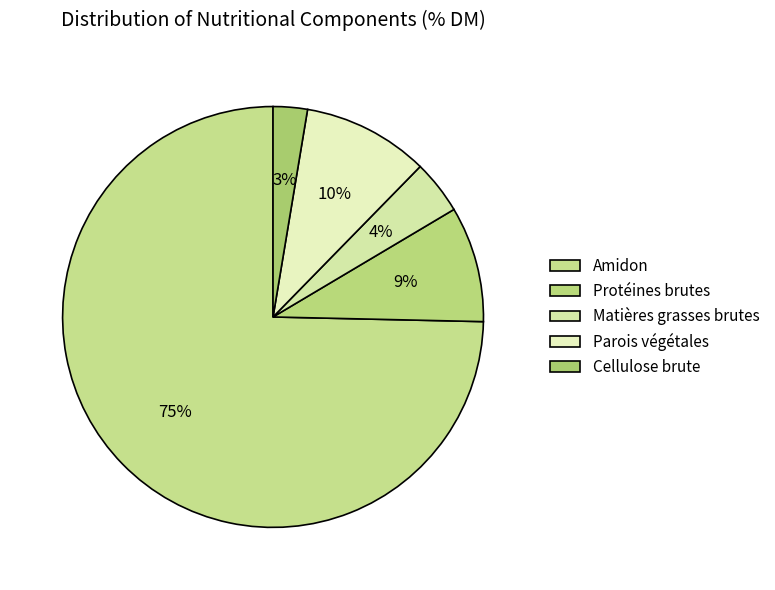

How much of the chart is everything except Cellulose brute?

97.4%